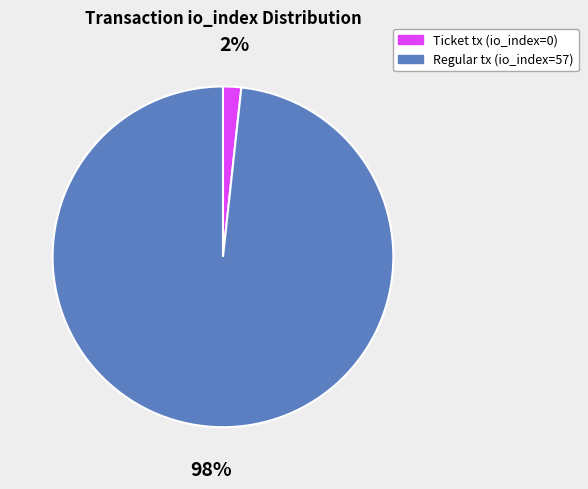

To the nearest percent, what percentage of the pie is Regular tx (io_index=57)?

98%